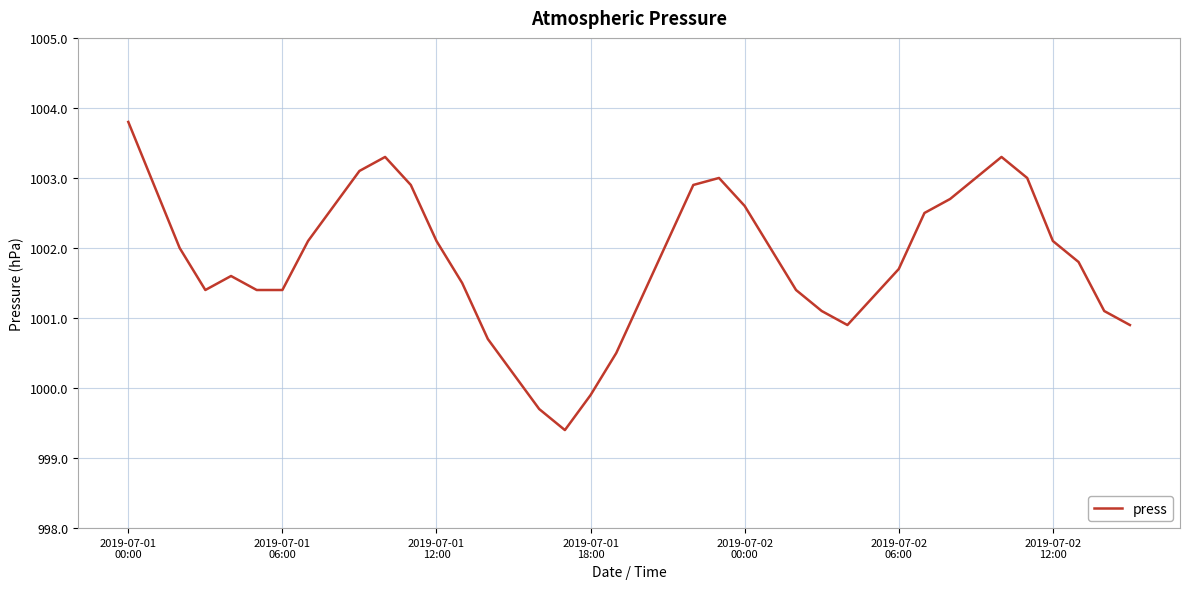

True or false: the data has more than 1 interior local peaks.

True